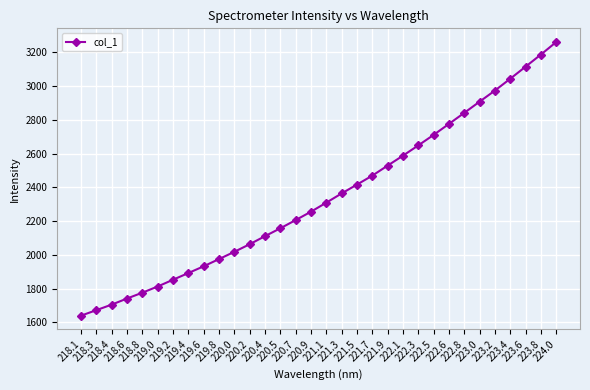

What is the label of the 1st point from the left?

218.1